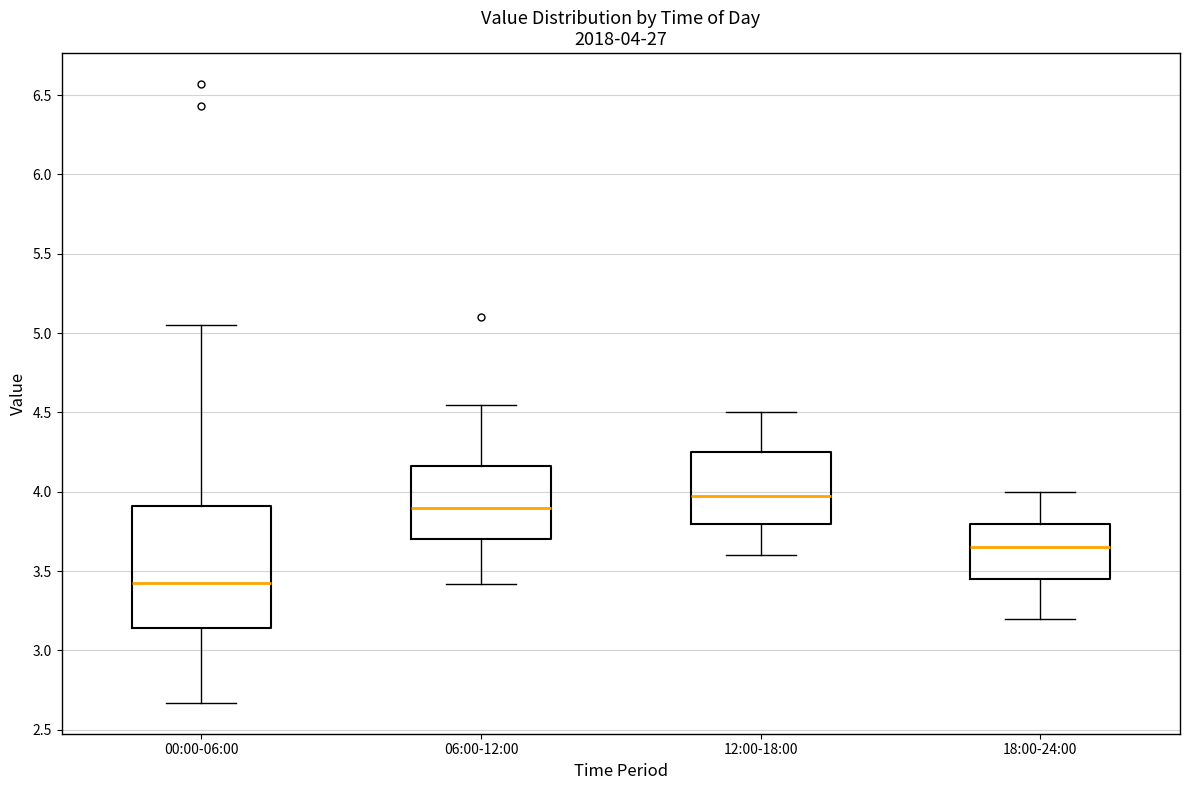

Which box's median line is the lowest?

00:00-06:00